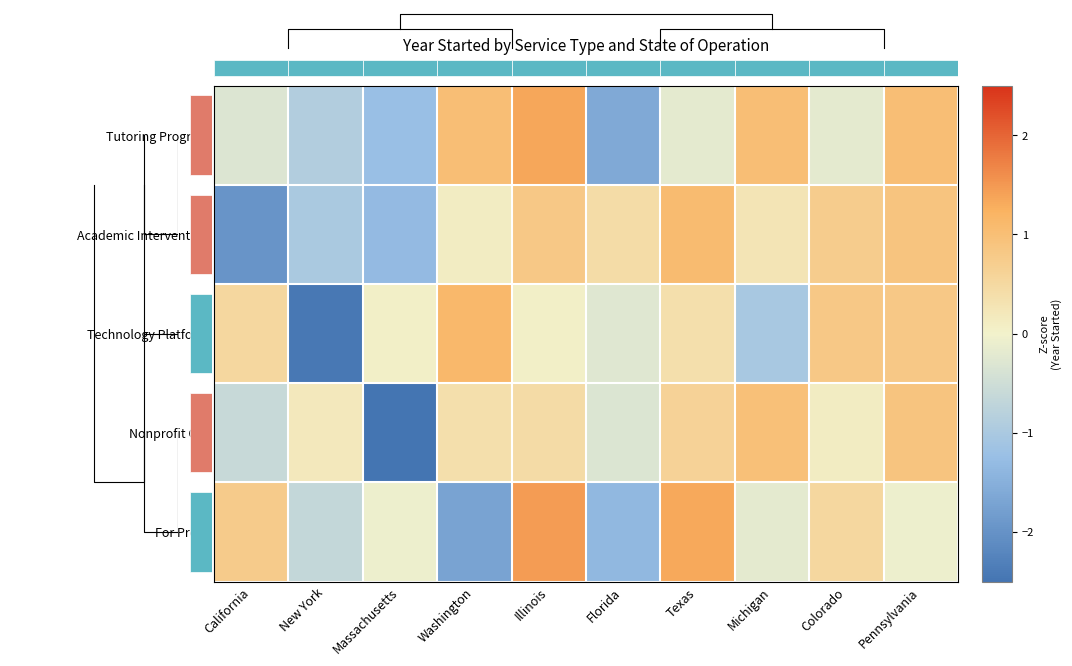

How many values in the Nonprofit Org series exceed 0?

7